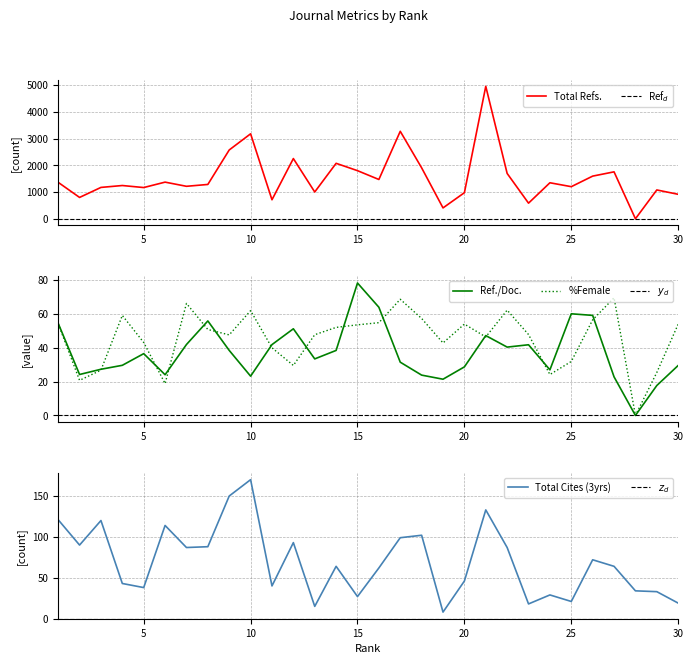

True or false: Total Cites (3years) and Total Refs. intersect in this chart.

True